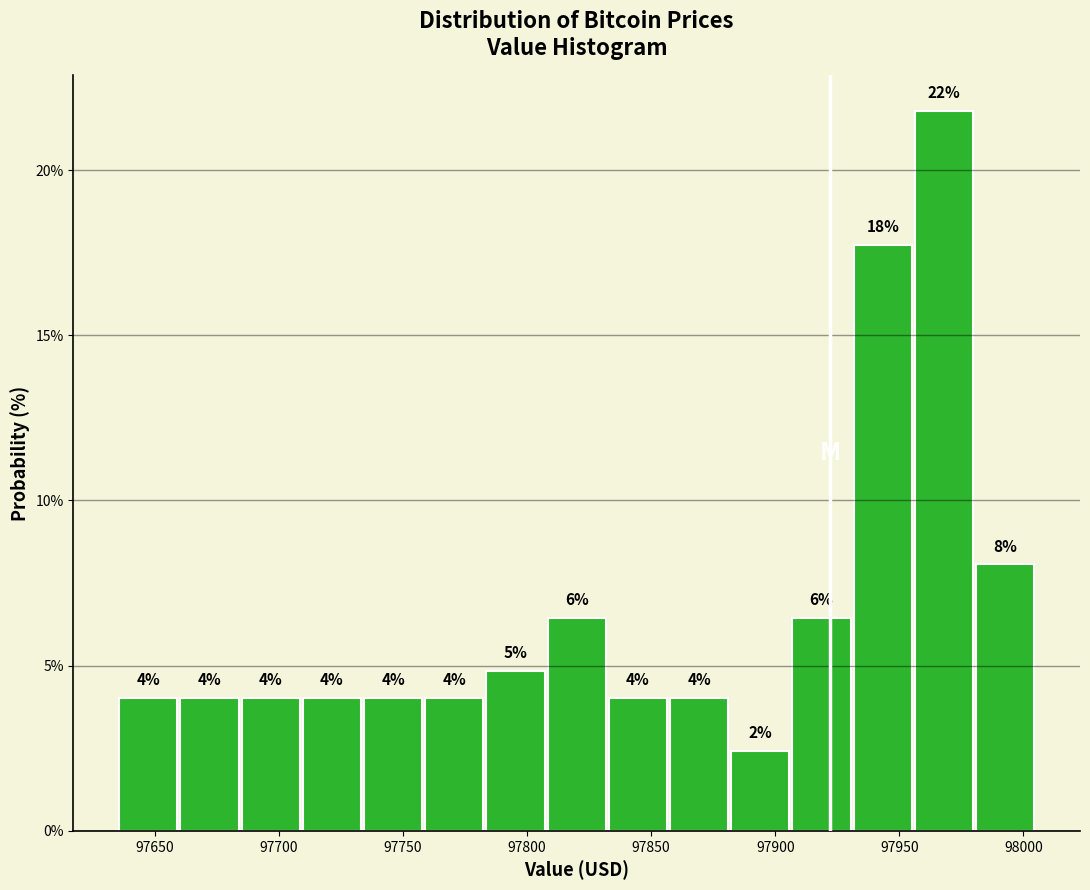

Which range on the x-axis has the tallest bar?

97955 to 97980